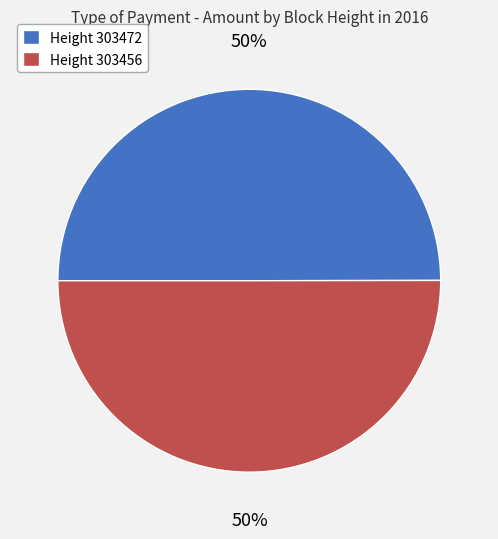

To the nearest percent, what is the combined percentage of Height 303472 and Height 303456?

100%